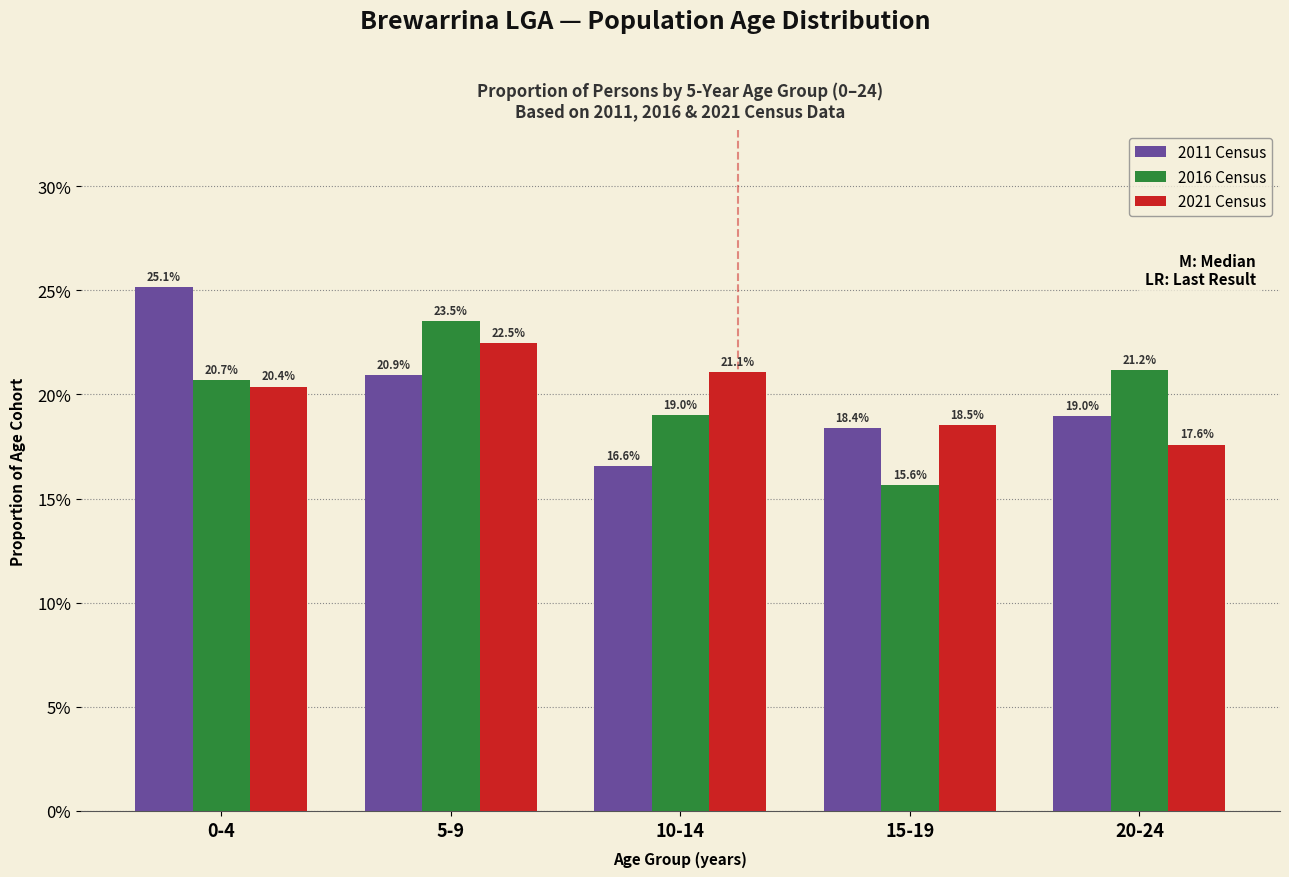

What are all the series names shown in the legend?

2011 Census, 2016 Census, 2021 Census